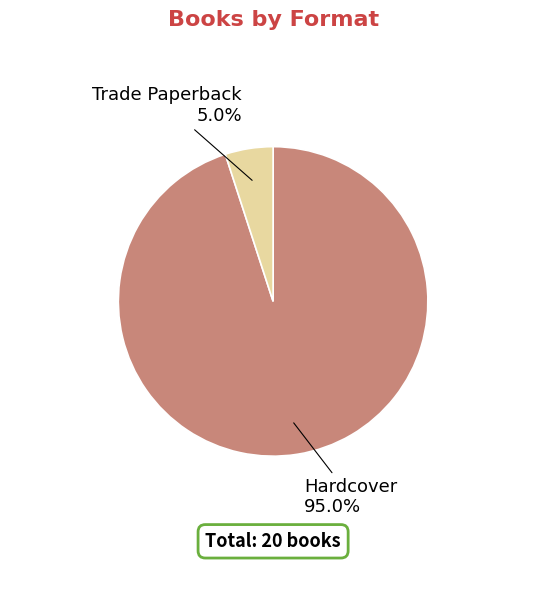

Does any single category account for the majority?

Yes